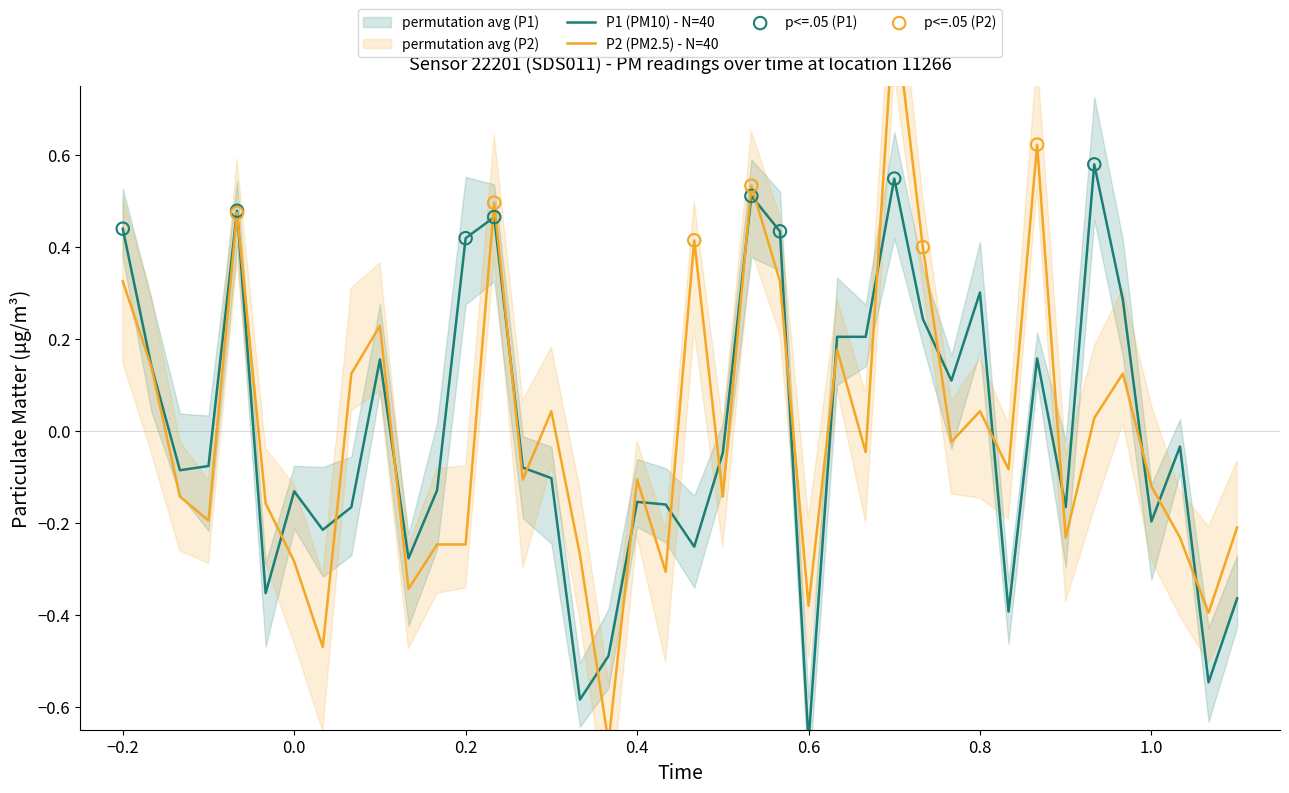

Which series has the largest total across all categories?

P1